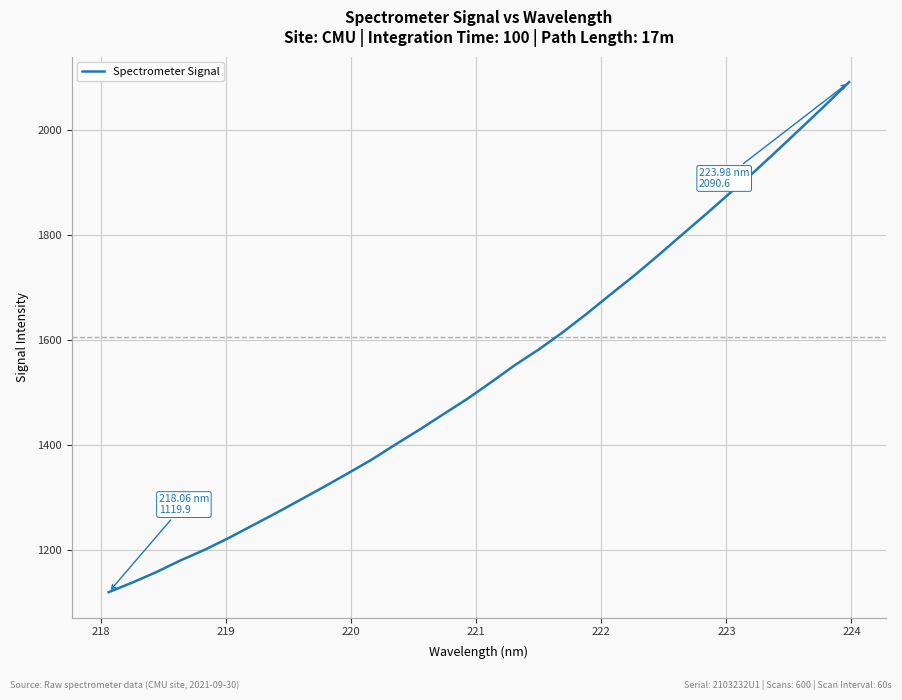

What is the smallest value displayed?

1119.9